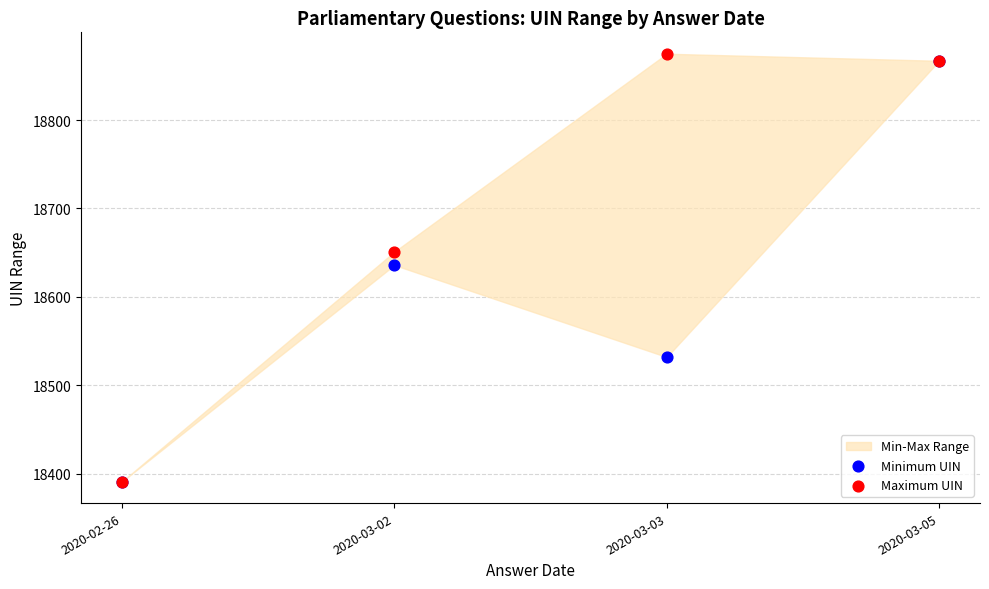

Which series has the largest Y range (max minus min)?

Maximum UIN